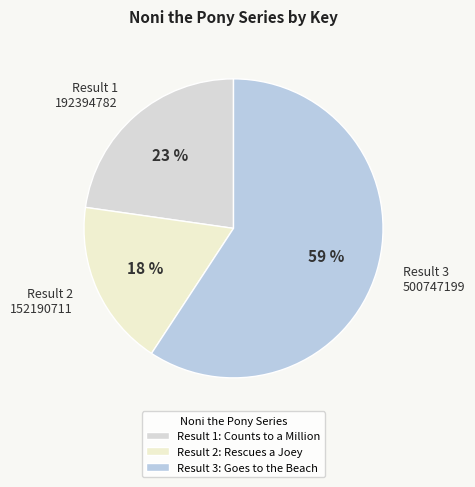

How many slices are in this pie chart?

3